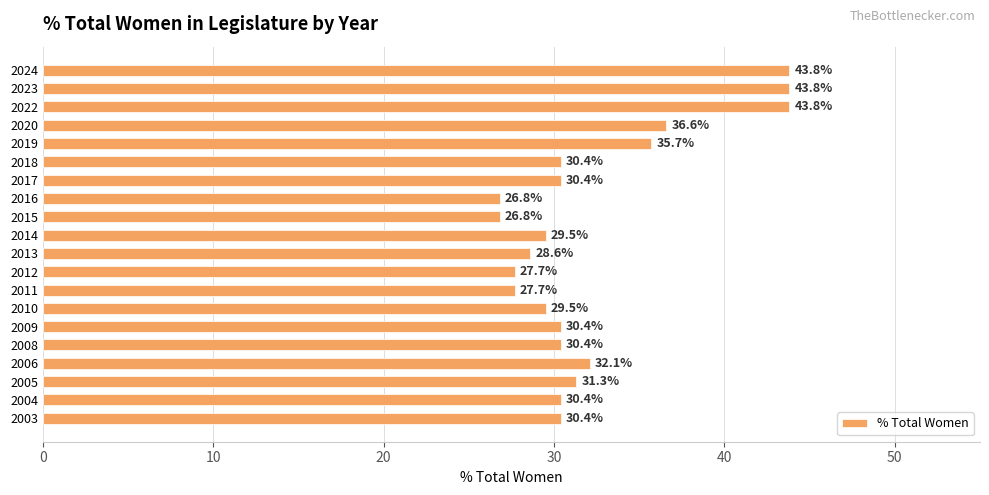

Where is the data nearest to the value 35?

2019